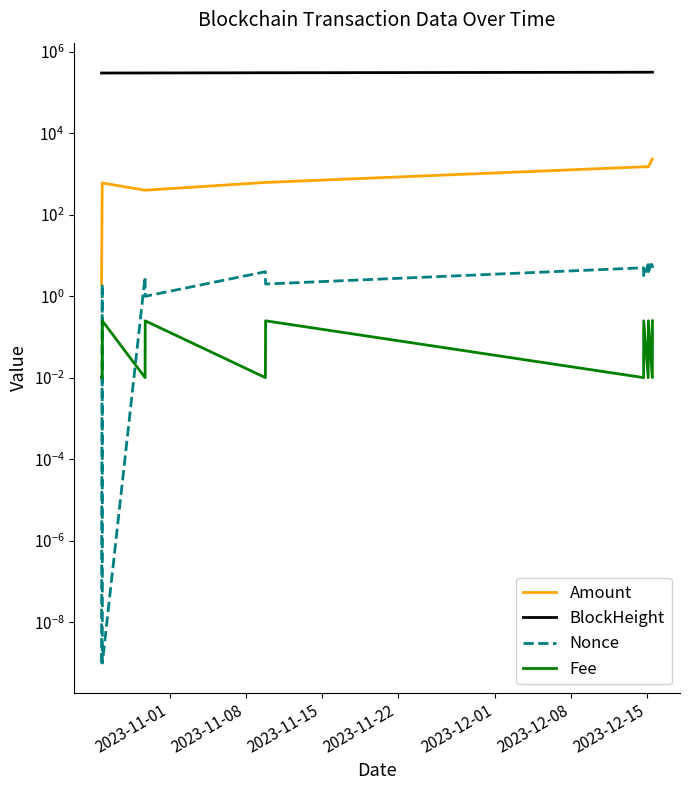

Is it true that Nonce equals 0.9 at 8?

False